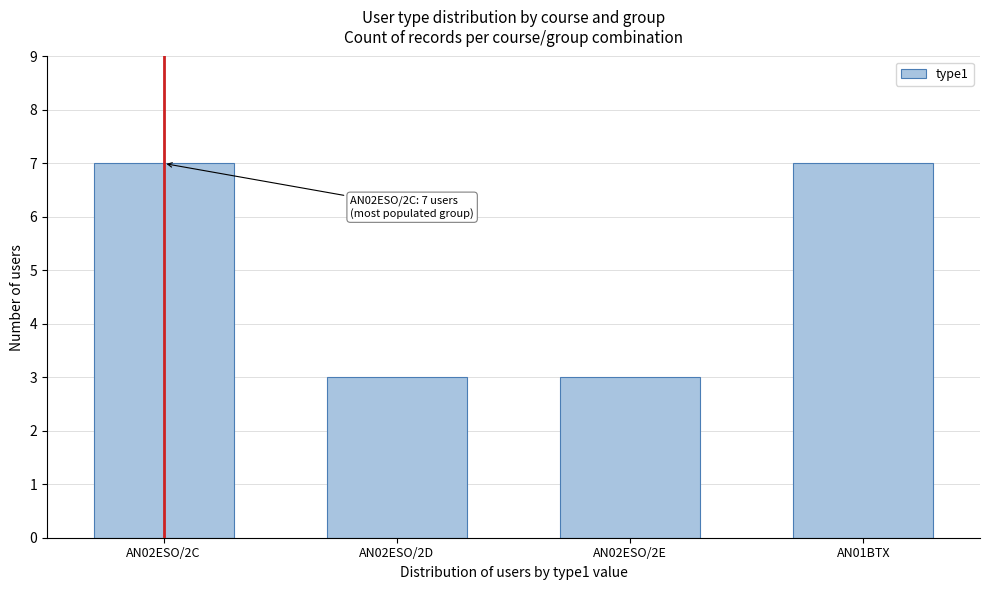

Reading left to right, transcribe all the data shown in this chart.

AN02ESO/2C=7	AN02ESO/2D=3	AN02ESO/2E=3	AN01BTX=7